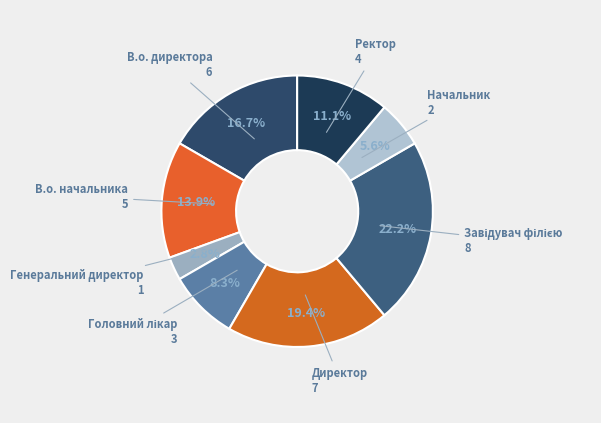

To the nearest percent, what is the average slice percentage?

12%